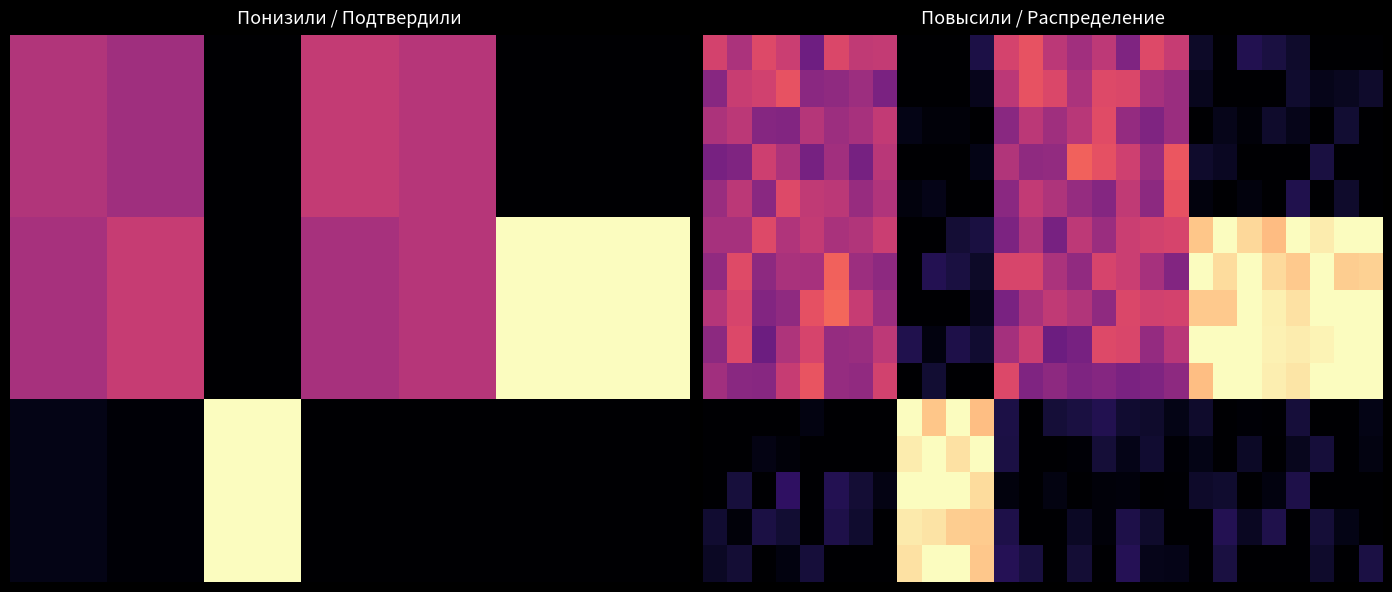

How many data points in 10 are above 4?

14